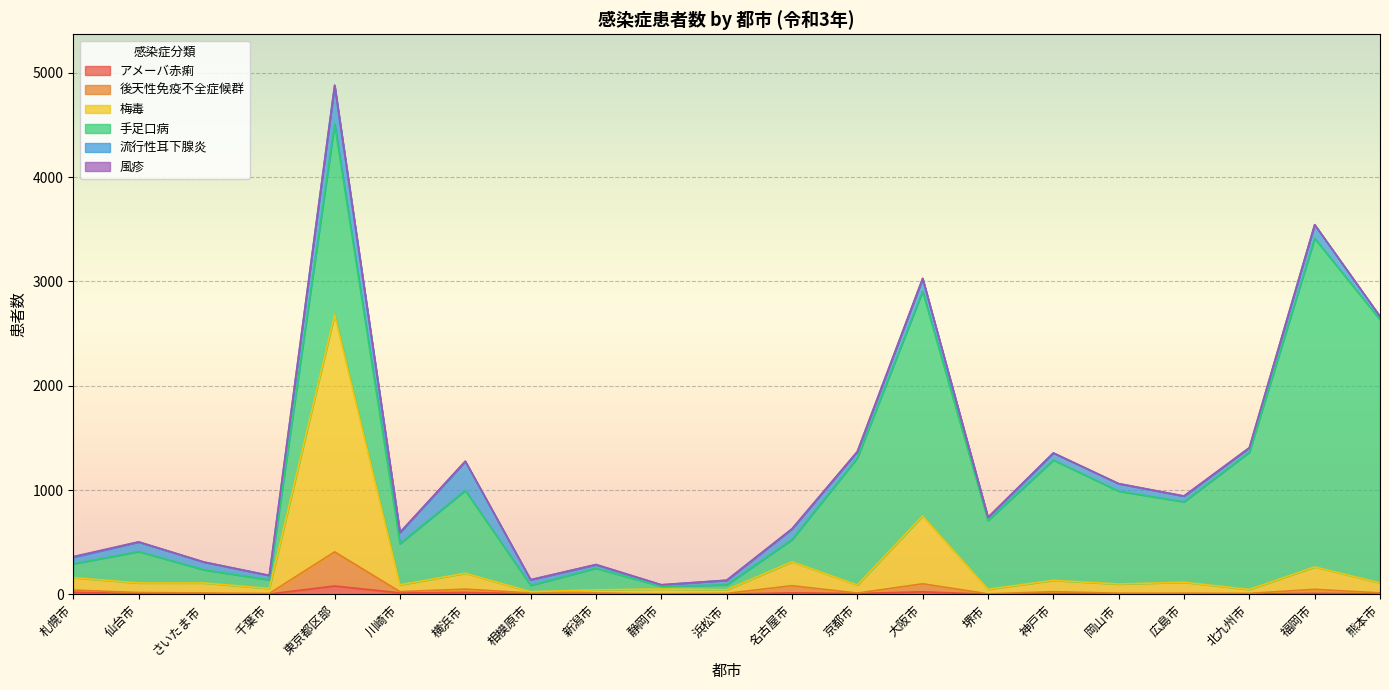

At which category is the sum across all series the highest?

東京都区部